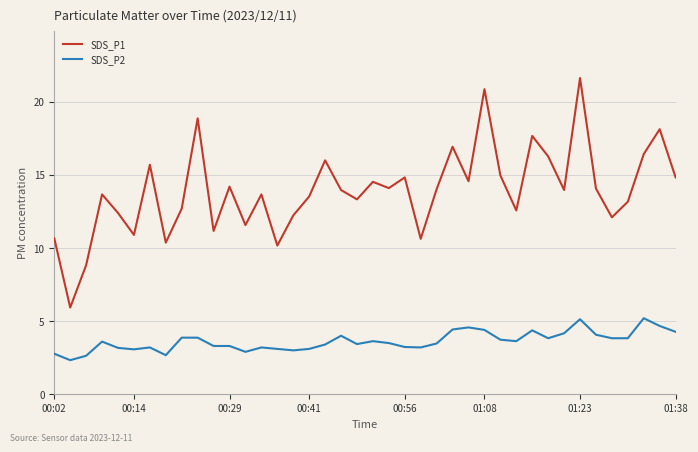

Rank the series by their average value, from lowest to highest.

SDS_P2, SDS_P1